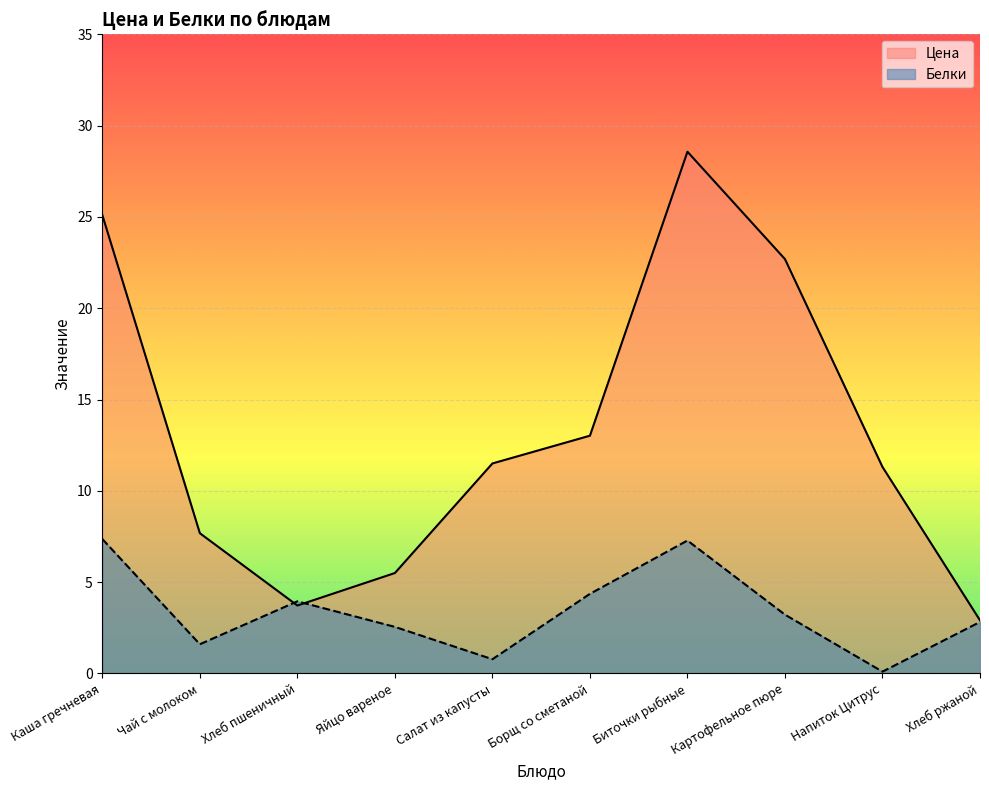

What is the value of the Белки point at the 9th from the left?

0.1